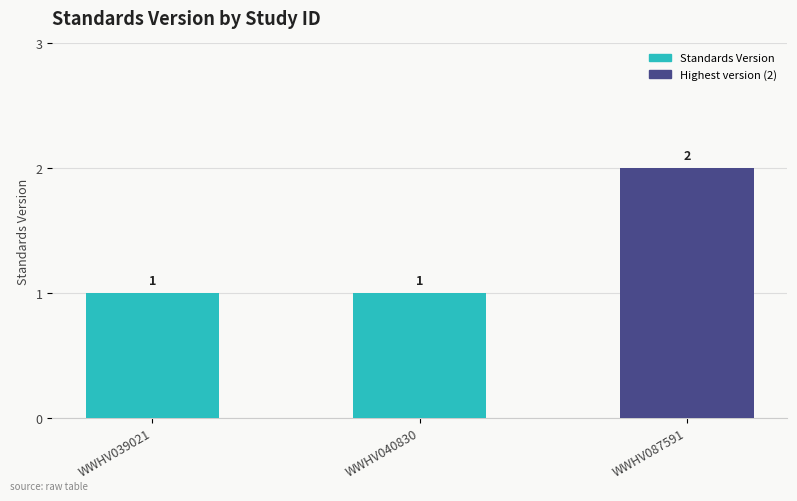

What is the approximate value at WWHV039021?

1